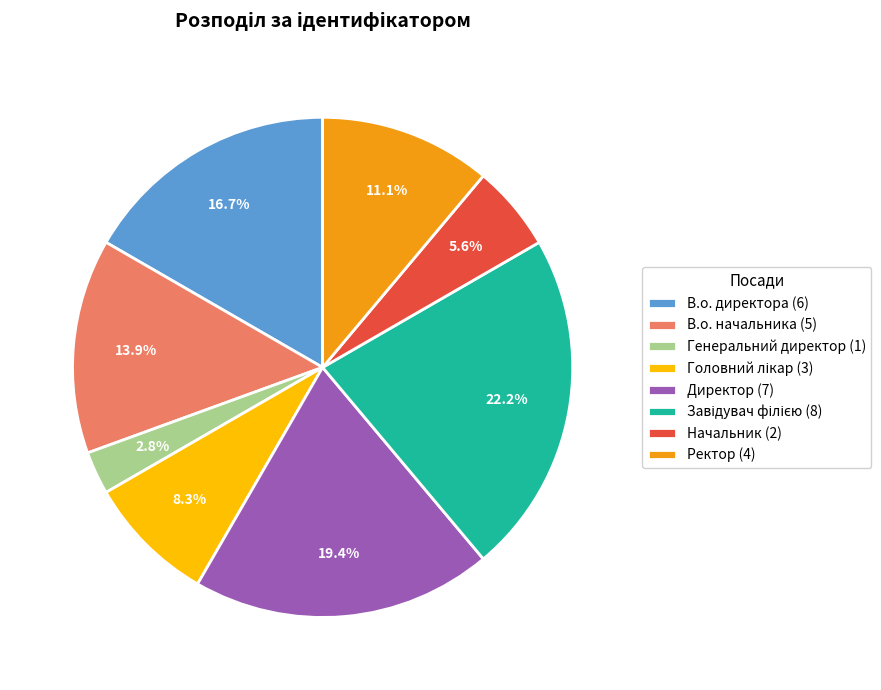

What percentage is NOT represented by Ректор (4)?

88.9%